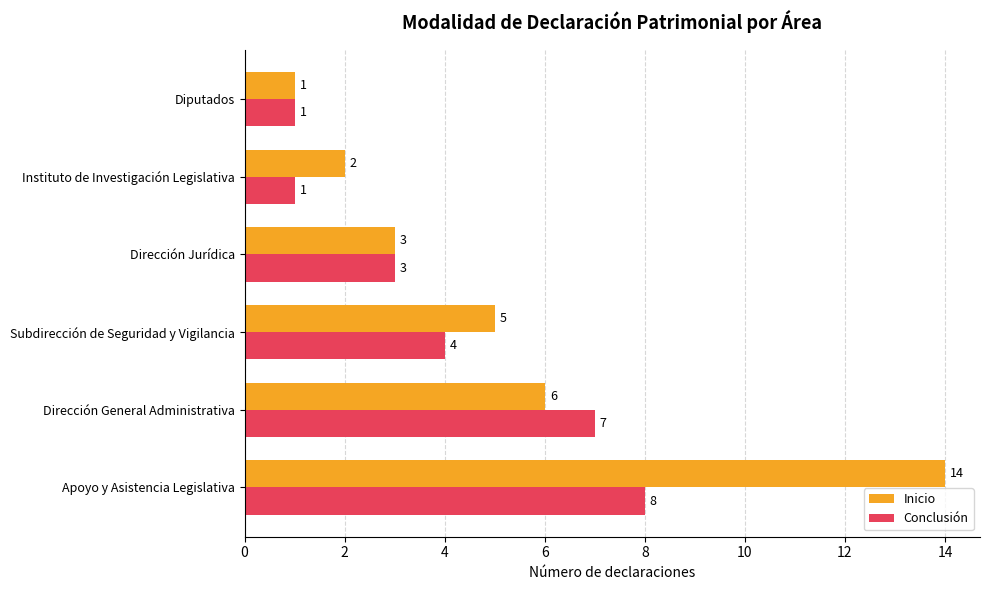

Is the value of Conclusión at Apoyo y Asistencia Legislativa greater than the value of Inicio at Dirección General Administrativa?

Yes